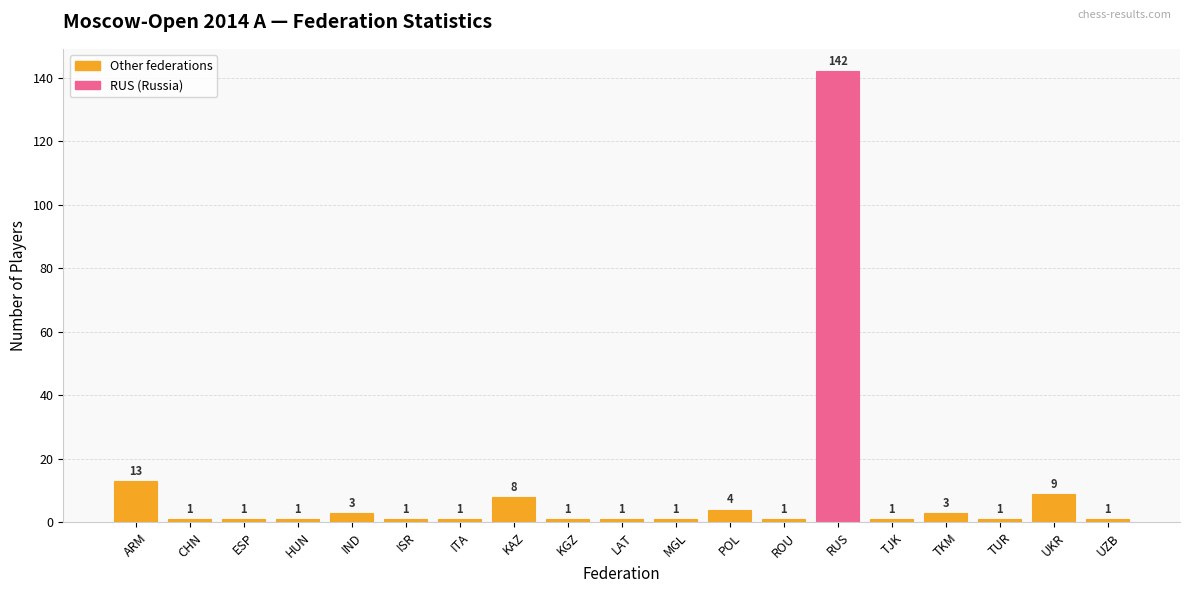

Reading right to left, what are all the values shown in this chart?

UZB=1	UKR=9	TUR=1	TKM=3	TJK=1	RUS=142	ROU=1	POL=4	MGL=1	LAT=1	KGZ=1	KAZ=8	ITA=1	ISR=1	IND=3	HUN=1	ESP=1	CHN=1	ARM=13